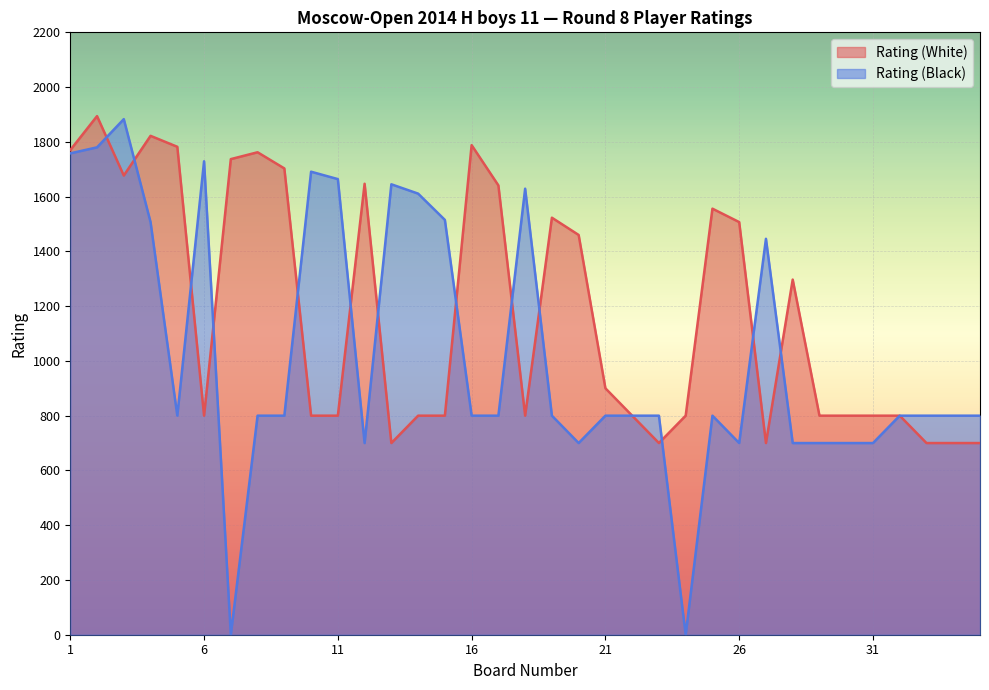

Rank the series by their average value, from lowest to highest.

Rating (Black), Rating (White)